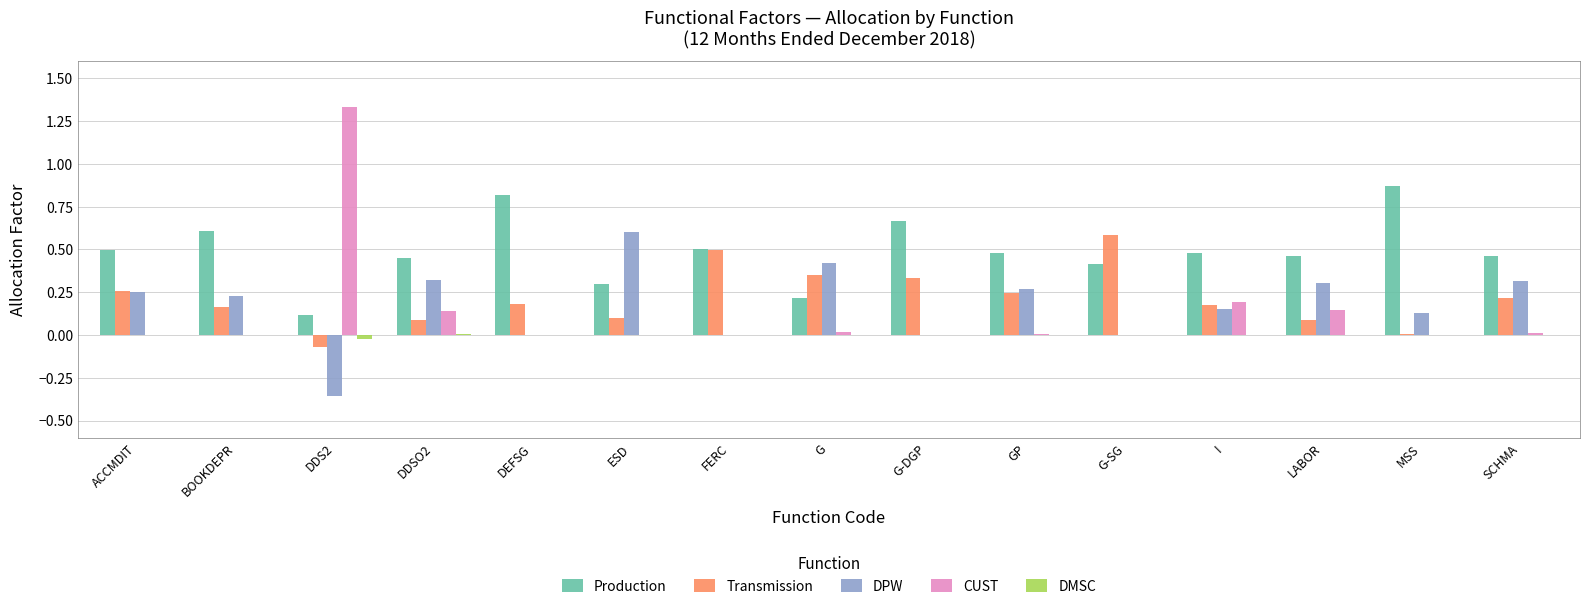

Which label corresponds to the largest value in the chart?

DDS2